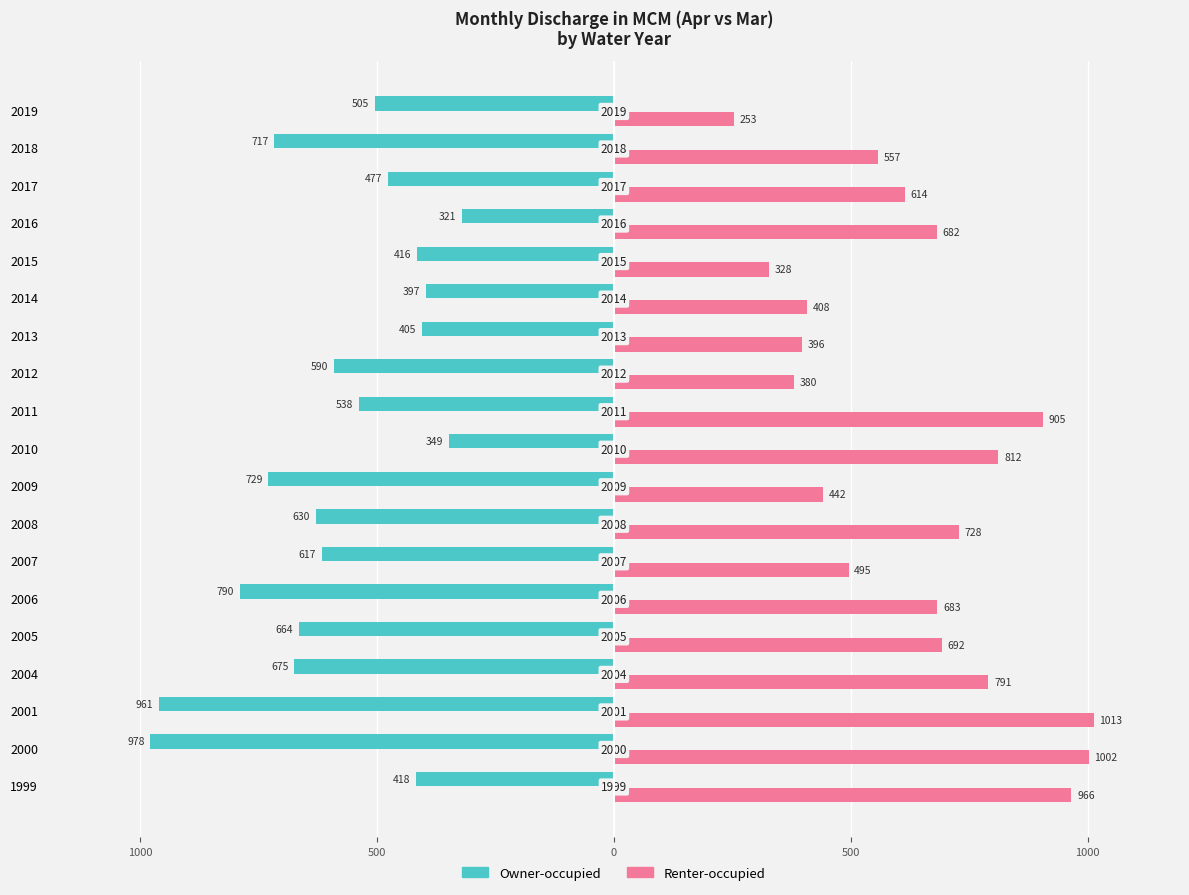

Reading right to left, transcribe all the data shown in this chart.

Owner-occupied: -504.6	-717.0	-477.0	-321.1	-416.3	-397.0	-404.8	-590.5	-537.5	-349.0	-729.3	-629.5	-617.0	-789.6	-664.3	-675.1	-960.5	-978.3	-417.7
Renter-occupied: 252.8	557.3	614.1	681.8	328.4	408.3	396.2	380.2	905.2	811.7	441.9	727.9	495.4	682.6	691.7	790.6	1012.8	1002.2	965.8